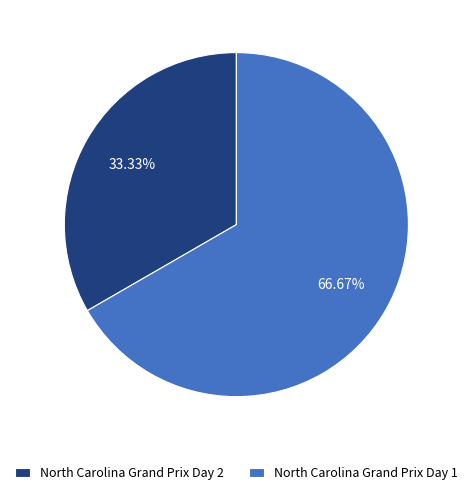

Approximately how many times larger is the value at North Carolina Grand Prix Day 1 compared to North Carolina Grand Prix Day 2?

2.0